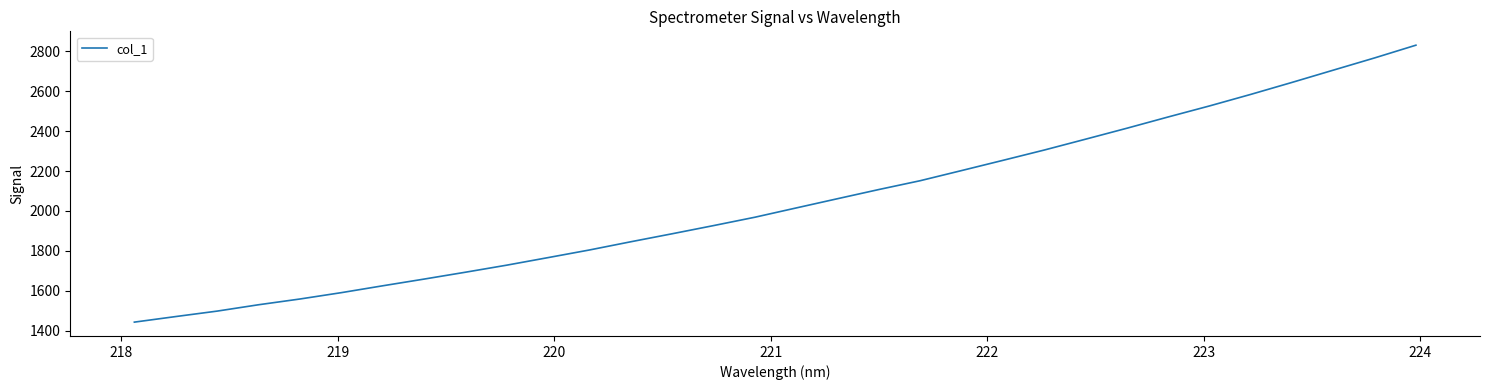

What is the difference between the maximum and minimum values?

1389.0